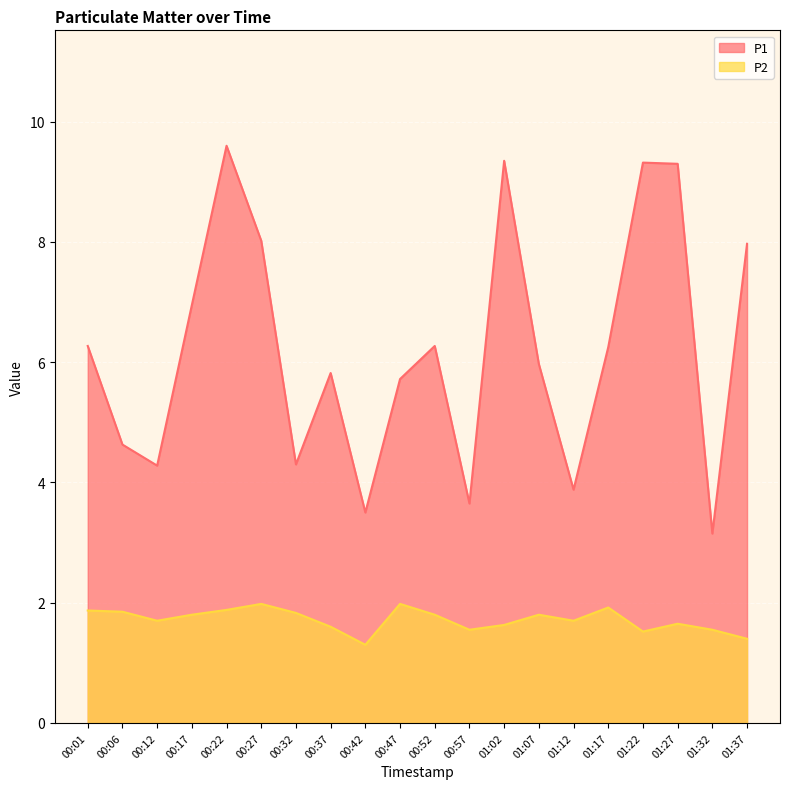

True or false: P2 and P1 cross at least once.

False